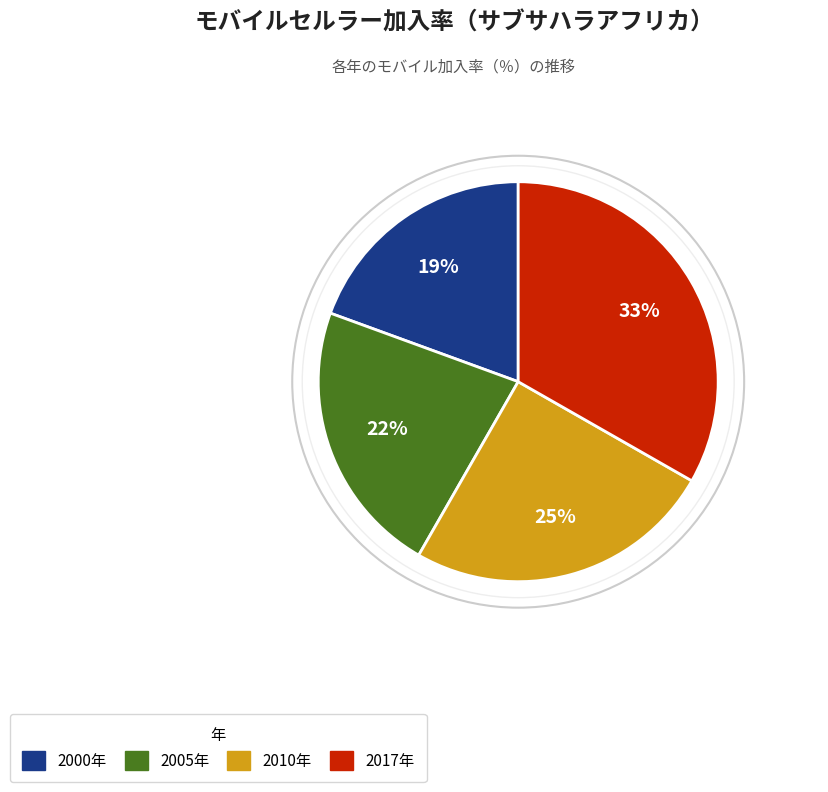

To the nearest percent, what is the average slice percentage?

25%